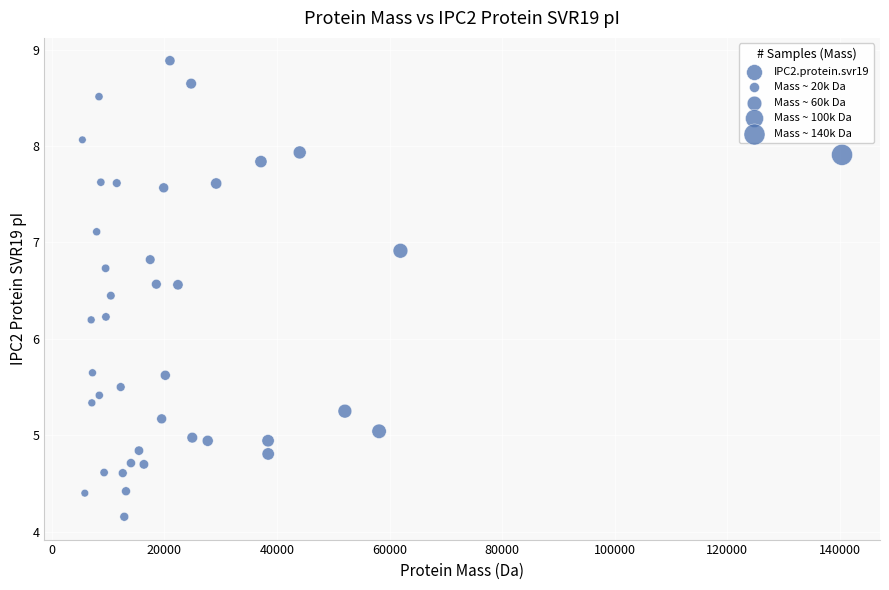

What is the range of Y values (max minus min)?

4.7